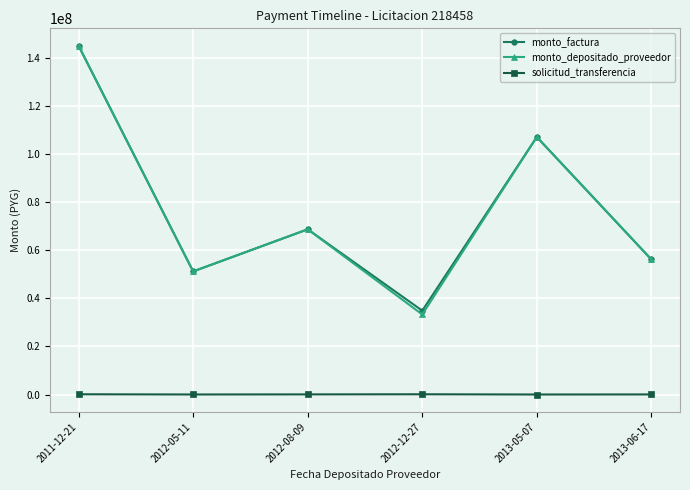

How many interior local peaks does the monto_factura series have?

2